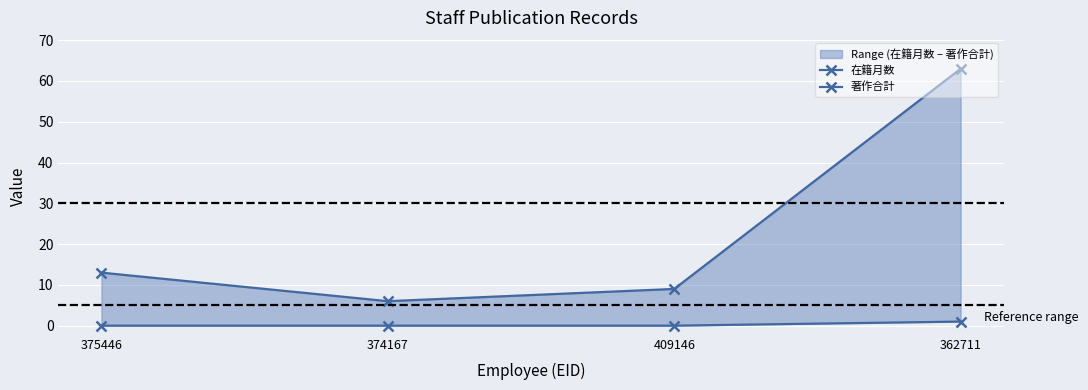

Which label corresponds to the smallest value in the chart?

375446